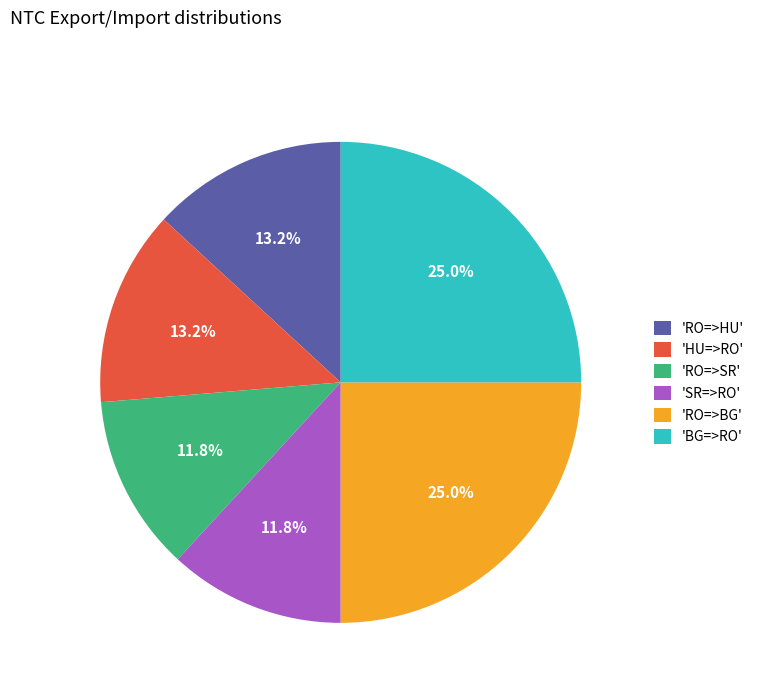

Is 'RO=>BG' the majority of the pie?

No